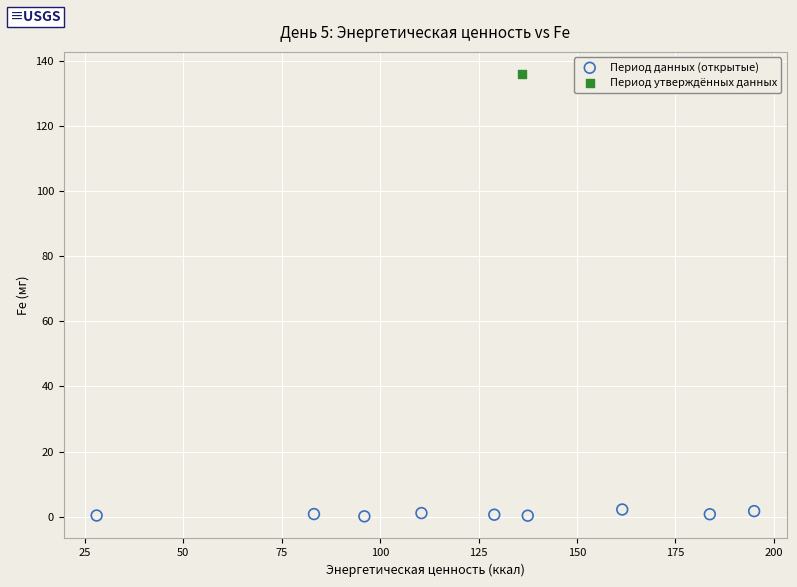

What are all the series names shown in the legend?

Период данных (открытые), Период утверждённых данных